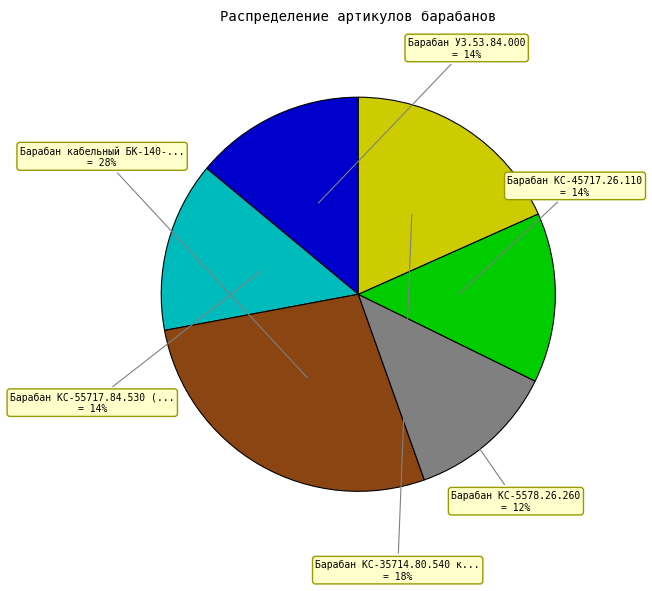

To the nearest percent, what is the average slice percentage?

17%